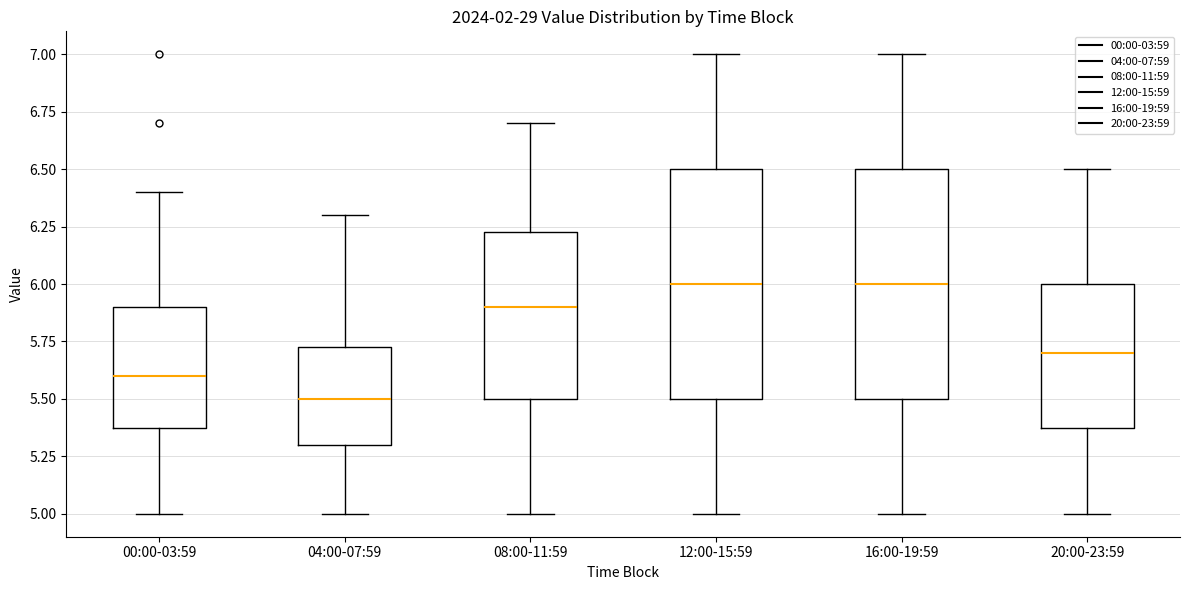

Reading left to right, transcribe this box plot: for each box, give where its median line is, the range the box spans, and where its two whiskers end, as read against the y-axis. The values are not printed on the chart, so give them approximately, as read against the axis.

00:00-03:59: median 5.60, box 5.40 to 5.90, whiskers 5.00 to 6.40
04:00-07:59: median 5.50, box 5.30 to 5.75, whiskers 5.00 to 6.30
08:00-11:59: median 5.90, box 5.50 to 6.25, whiskers 5.00 to 6.70
12:00-15:59: median 6.00, box 5.50 to 6.50, whiskers 5.00 to 7.00
16:00-19:59: median 6.00, box 5.50 to 6.50, whiskers 5.00 to 7.00
20:00-23:59: median 5.70, box 5.40 to 6.00, whiskers 5.00 to 6.50